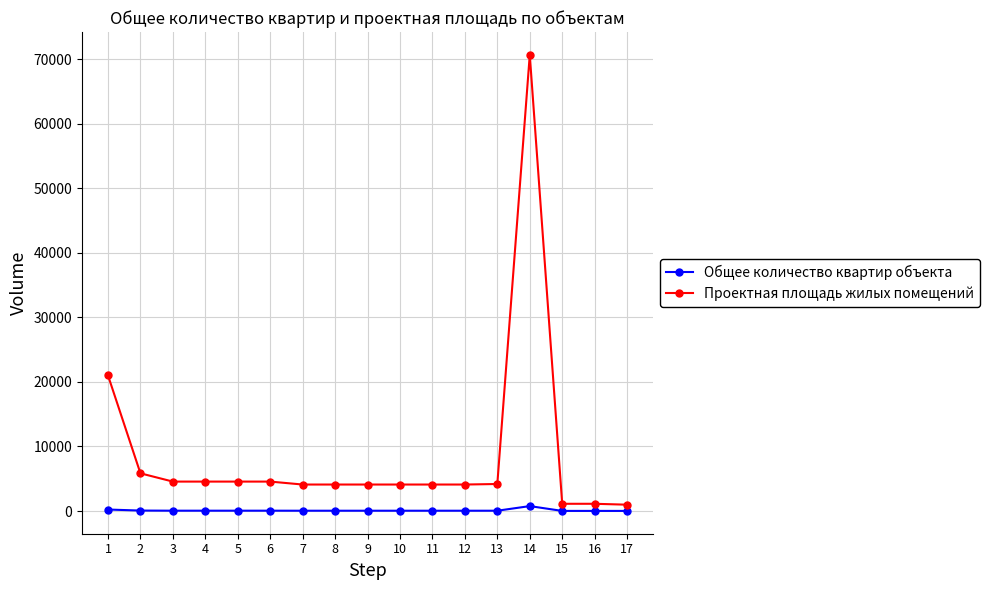

True or false: Проектная площадь жилых помещений and Общее количество квартир объекта intersect in this chart.

False